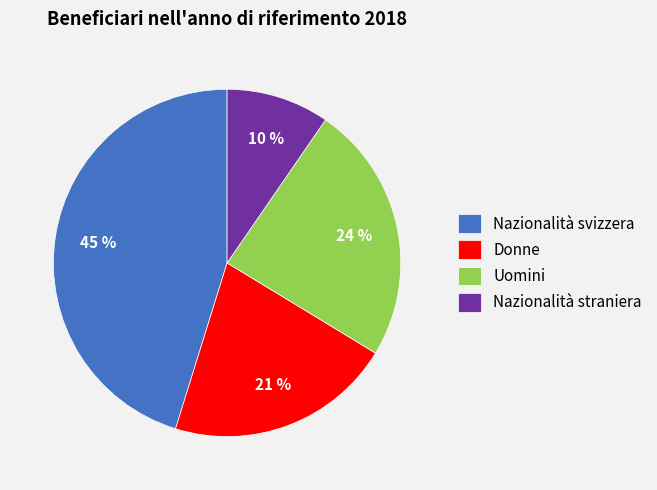

Which slice is the smallest?

Nazionalità straniera